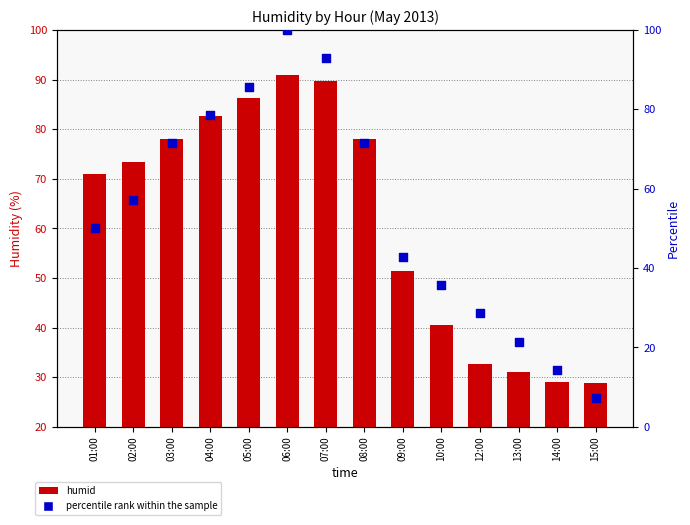

Which series contains the highest Y value?

percentile rank within the sample